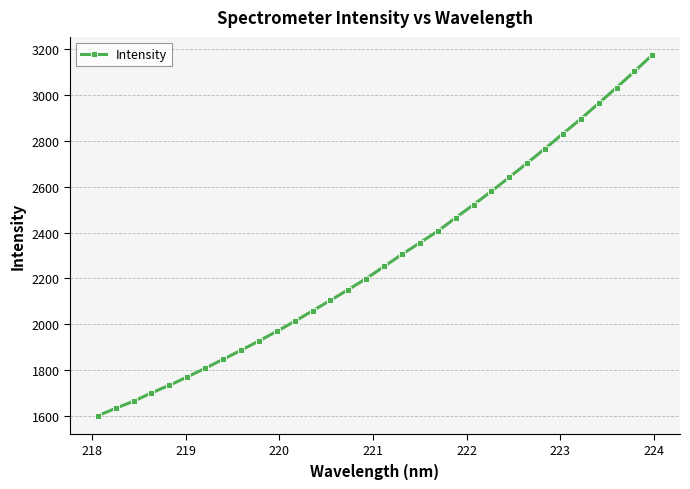

What is the minimum value shown in the chart?

1602.9